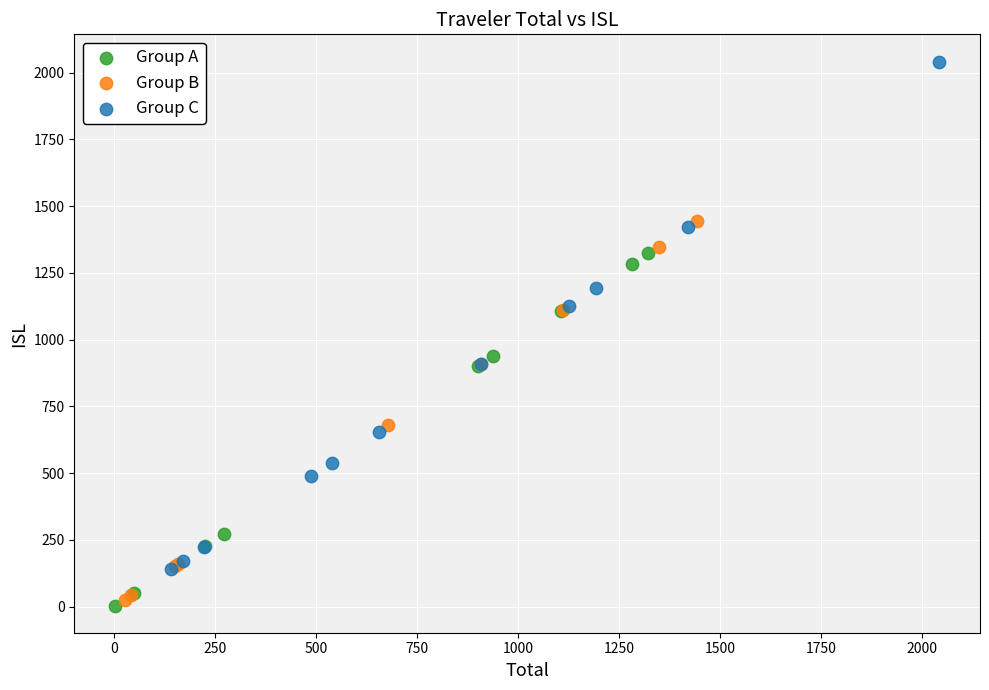

Which series contains the lowest Y value?

Group A